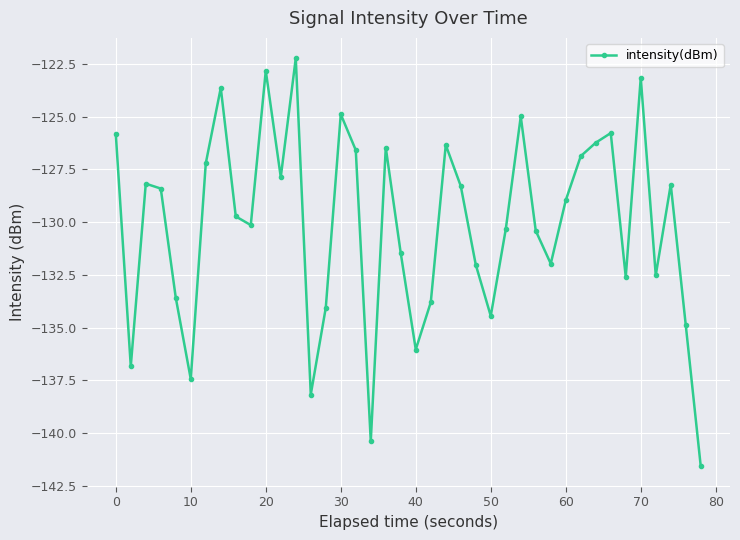

What is the sum of all values?

-5205.3